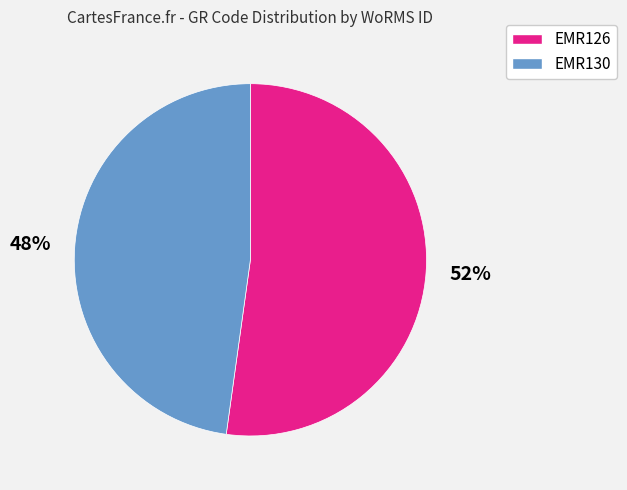

To the nearest percent, what percentage of the pie is EMR126?

52%